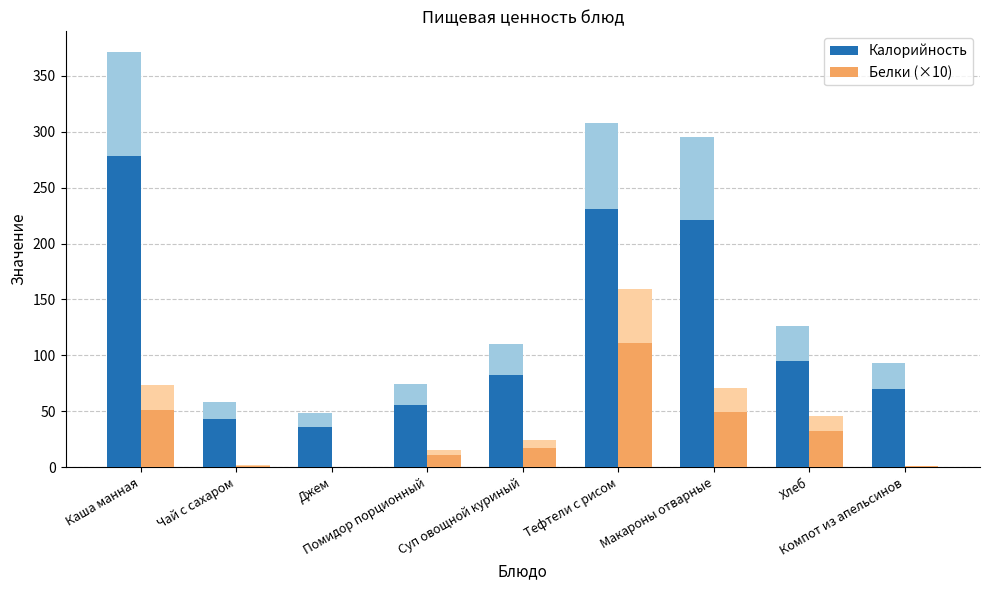

How many bars are there in each group?

2